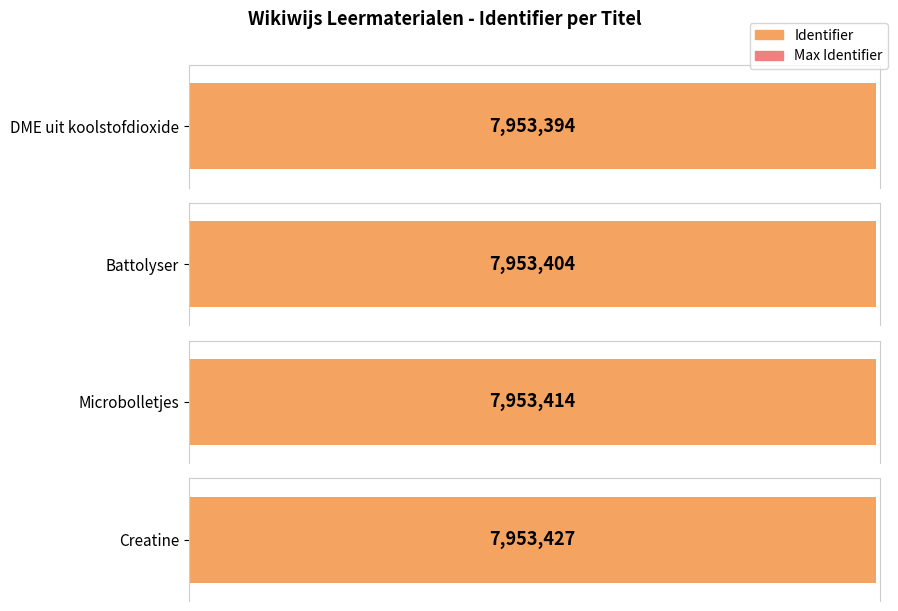

What is the label of the 1st bar from the left?

DME uit koolstofdioxide